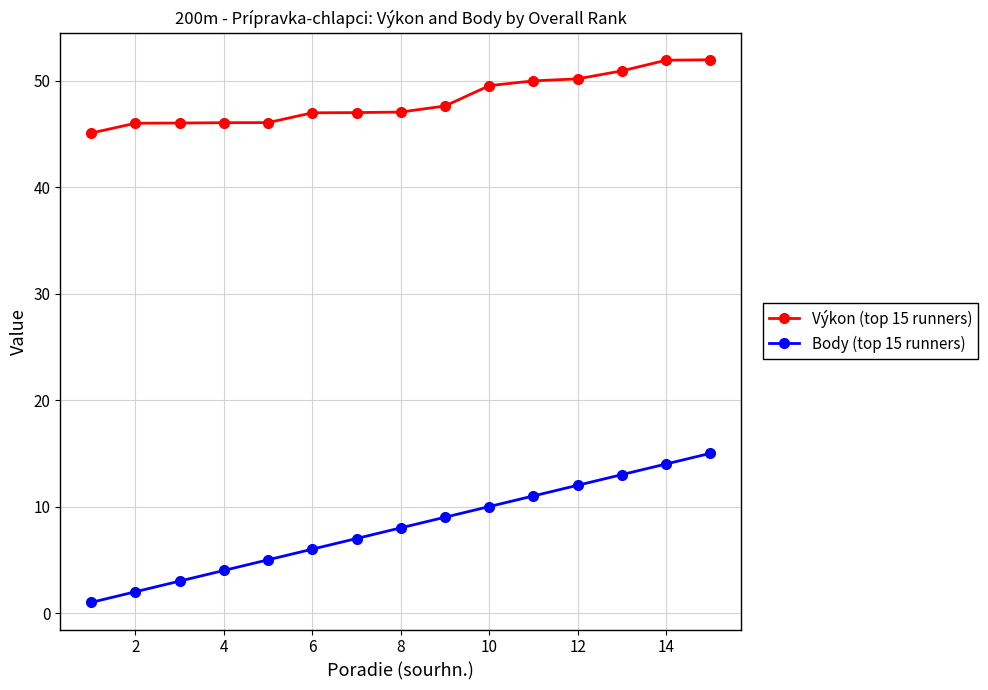

Which series has the widest spread of values?

Body (top 15 runners)